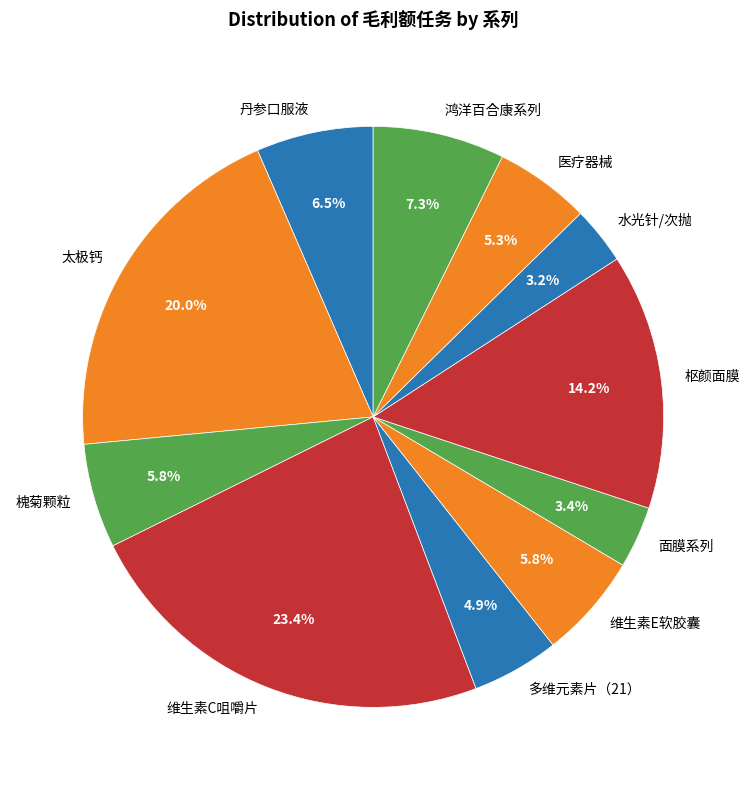

What percentage is the 太极钙 slice, to the nearest percent?

20%